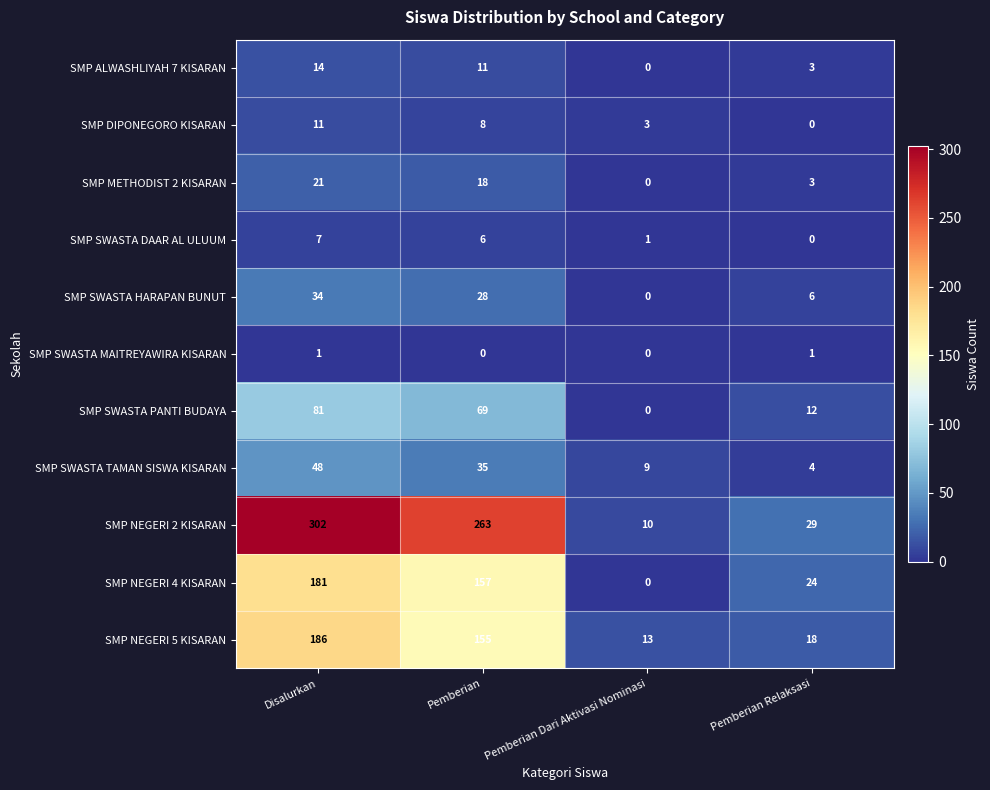

List the series in order of their peak value, lowest first.

SMP SWASTA MAITREYAWIRA KISARAN, SMP SWASTA DAAR AL ULUUM, SMP DIPONEGORO KISARAN, SMP ALWASHLIYAH 7 KISARAN, SMP METHODIST 2 KISARAN, SMP SWASTA HARAPAN BUNUT, SMP SWASTA TAMAN SISWA KISARAN, SMP SWASTA PANTI BUDAYA, SMP NEGERI 4 KISARAN, SMP NEGERI 5 KISARAN, SMP NEGERI 2 KISARAN